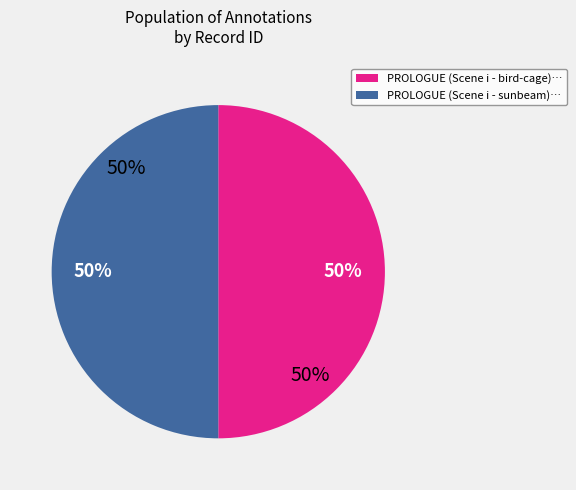

How many segments does this pie chart have?

2